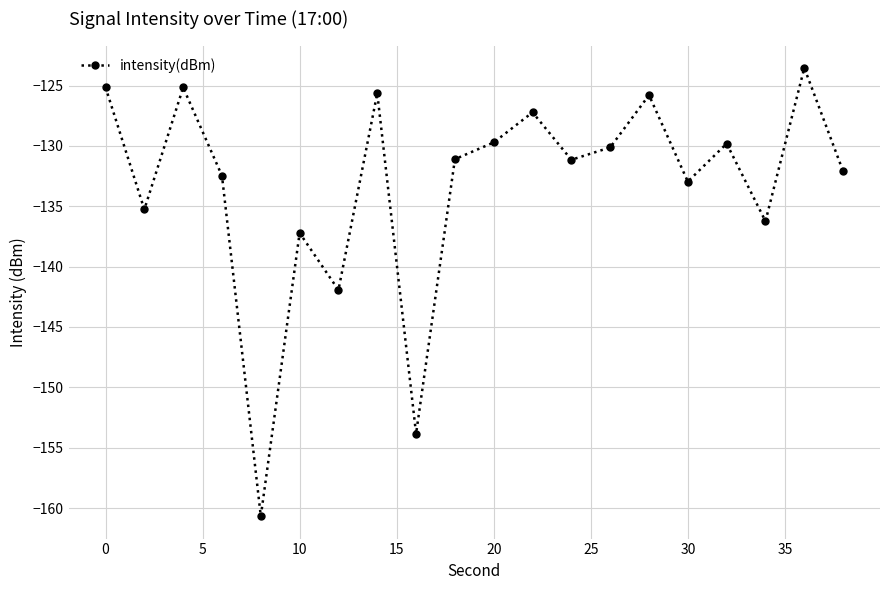

What is the greatest value displayed?

-123.5